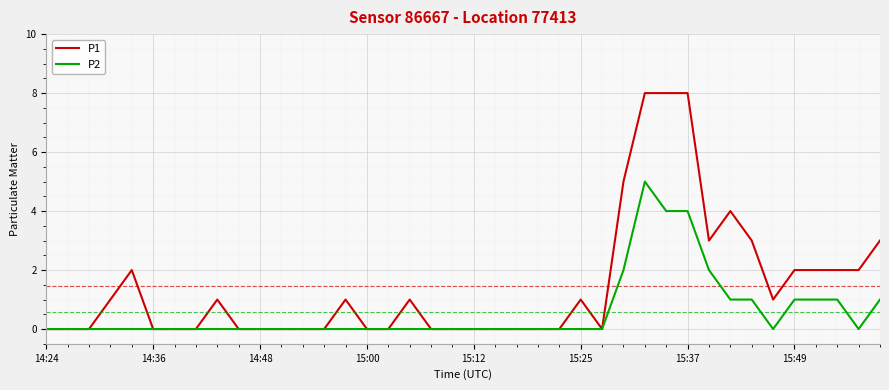

Which series has the largest total across all categories?

P1